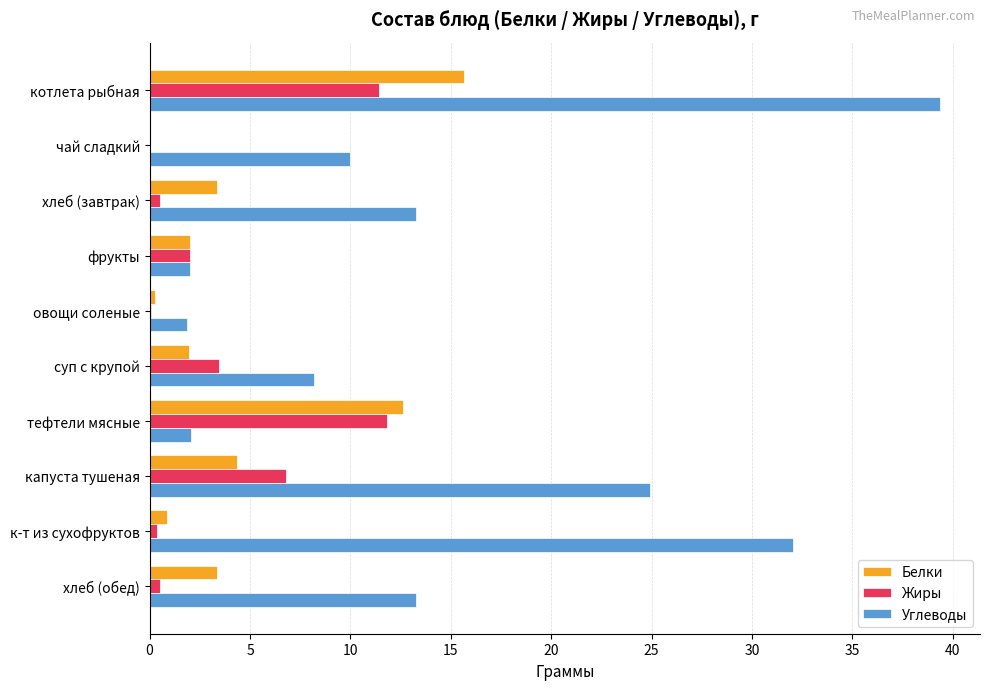

At which label does Белки reach its peak?

котлета рыбная